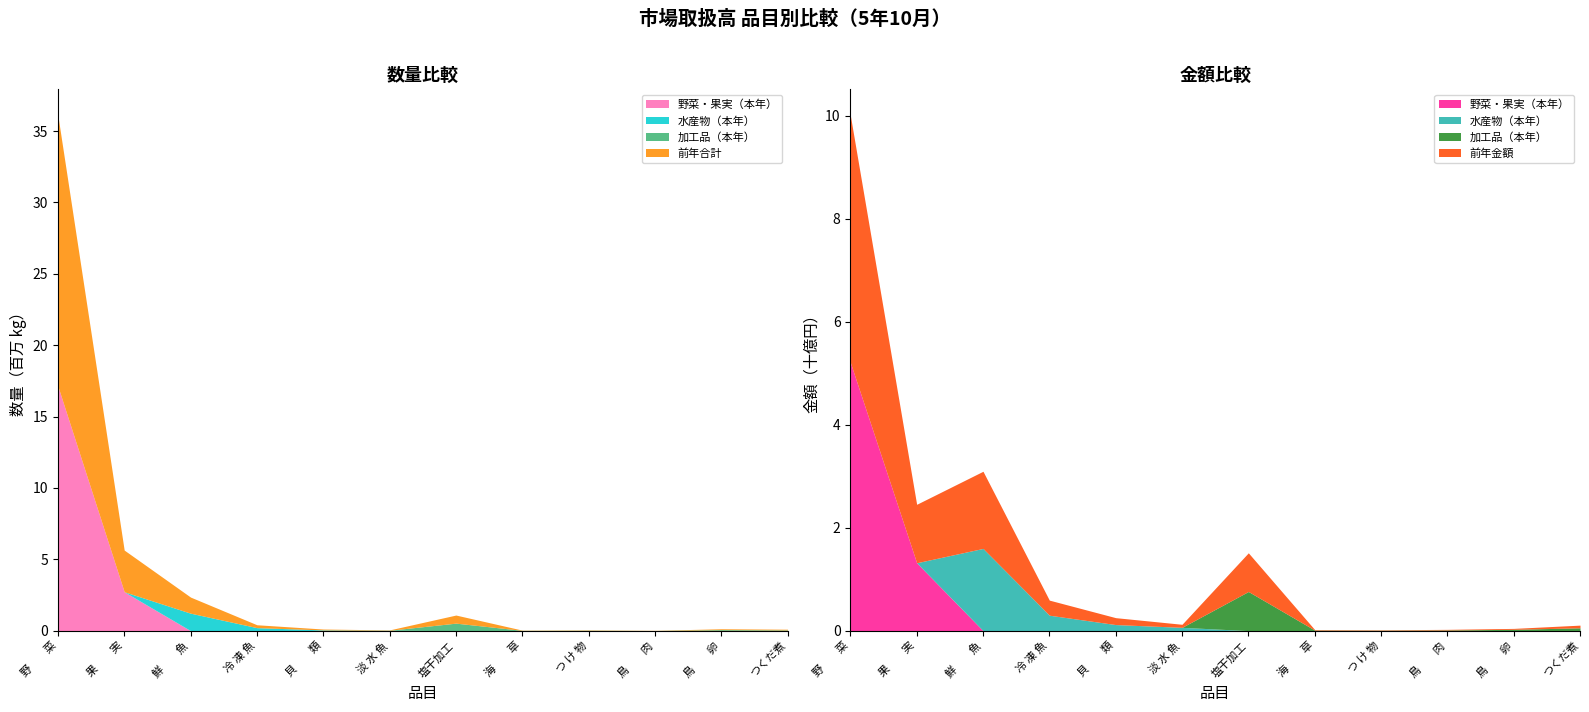

At which label does 本年金額 reach its minimum?

つ け 物